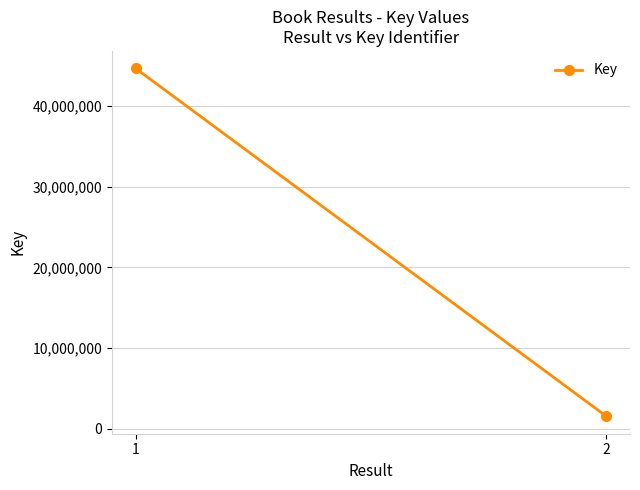

Between 2 and 1, which is larger?

1